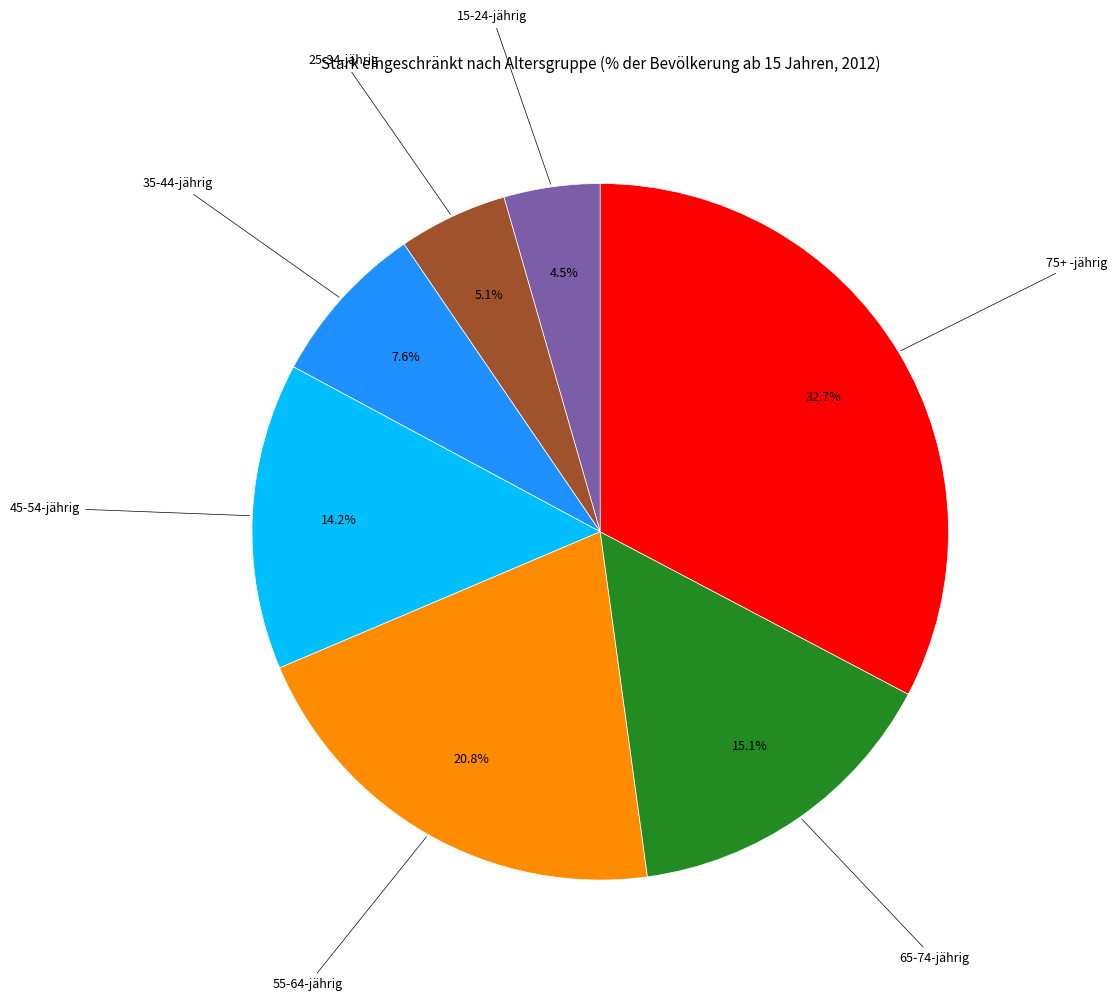

Is there any slice that represents more than half of the pie?

No